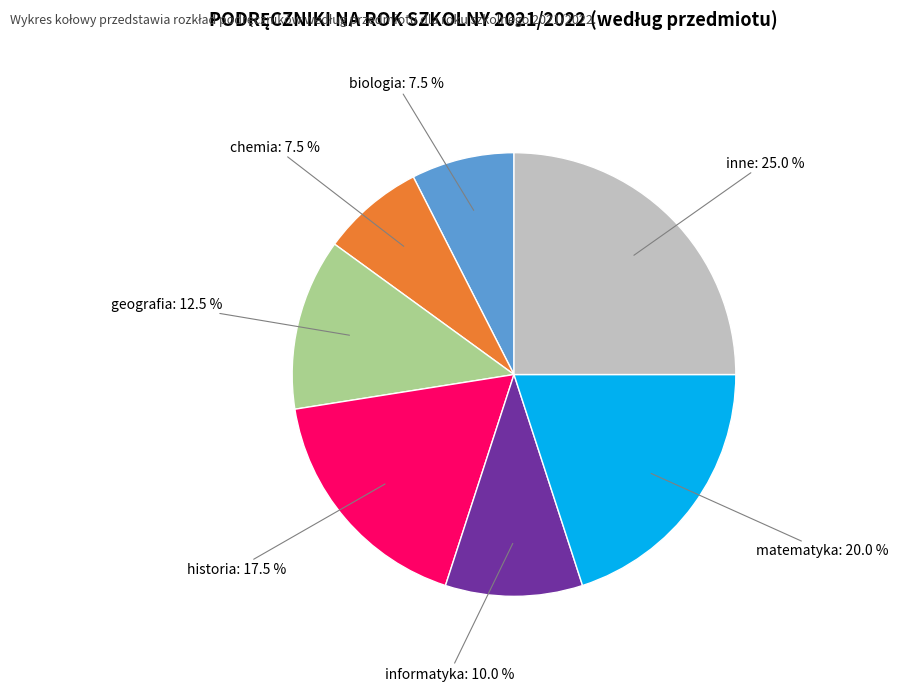

To the nearest percent, what percentage of the pie is inne?

25%